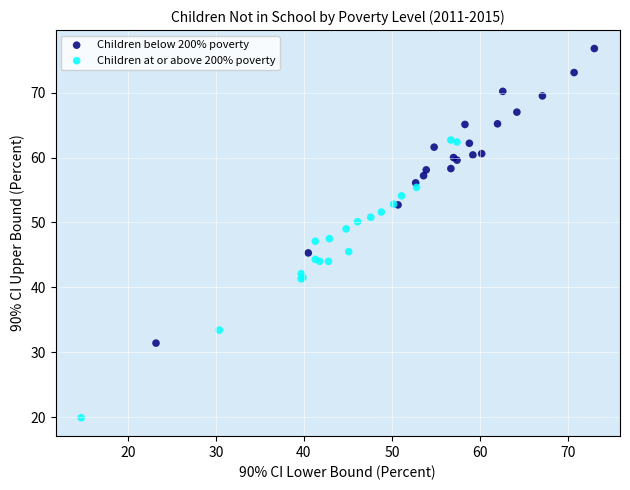

Which series has the widest spread of Y values?

Children below 200% poverty